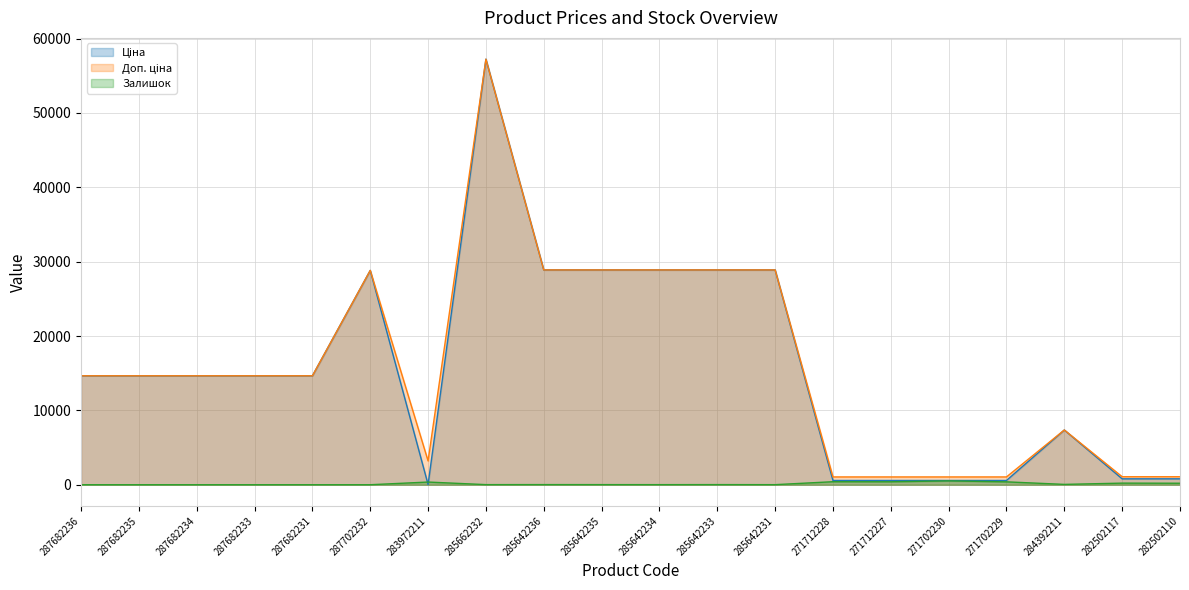

What is the sum of all Ціна values?

315021.2